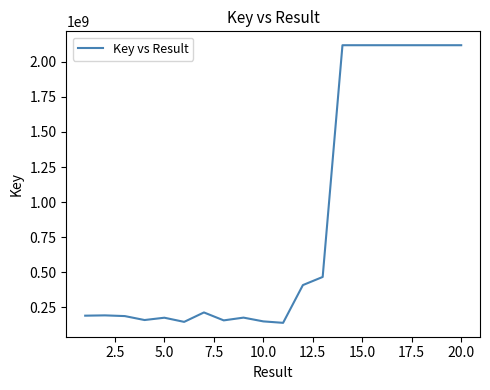

What is the minimum value shown in the chart?

139880757